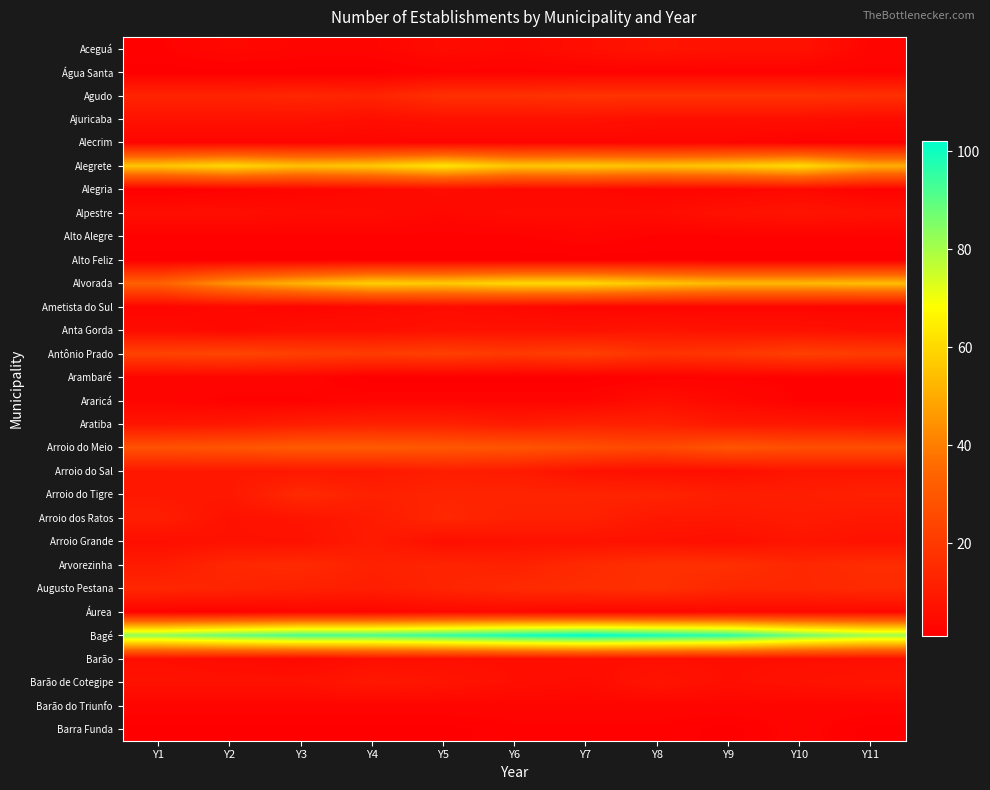

What is the greatest value displayed?

102